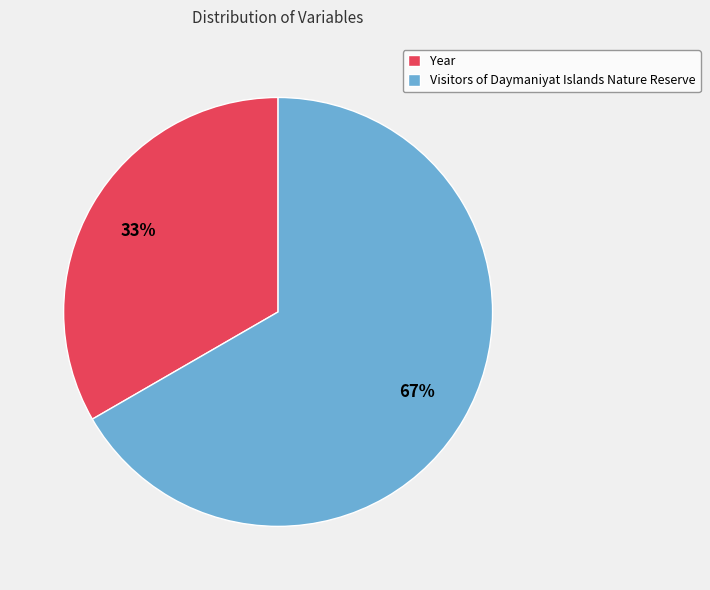

Does Year account for over 50% of the chart?

No